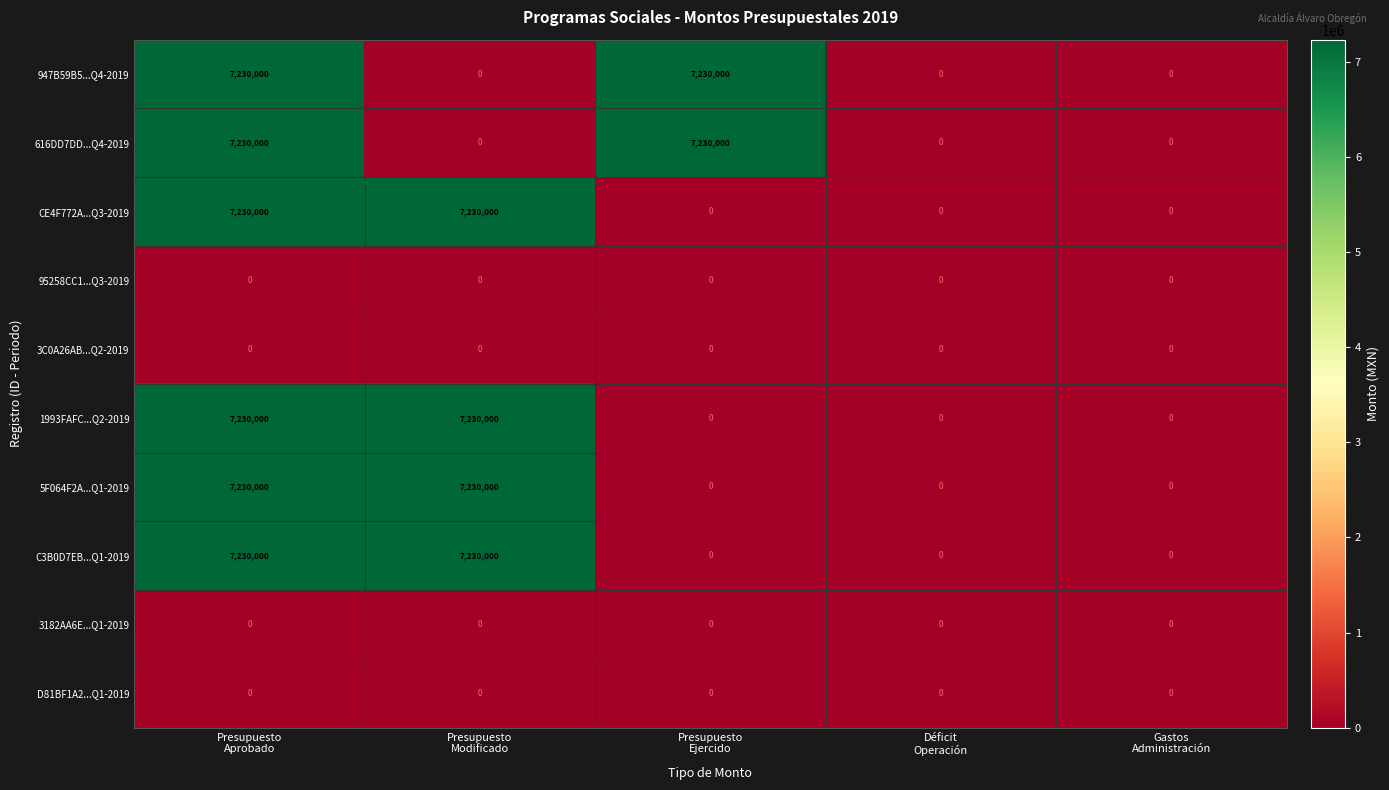

What is the highest value of the 1993FAFC...Q2-2019 series?

7230000